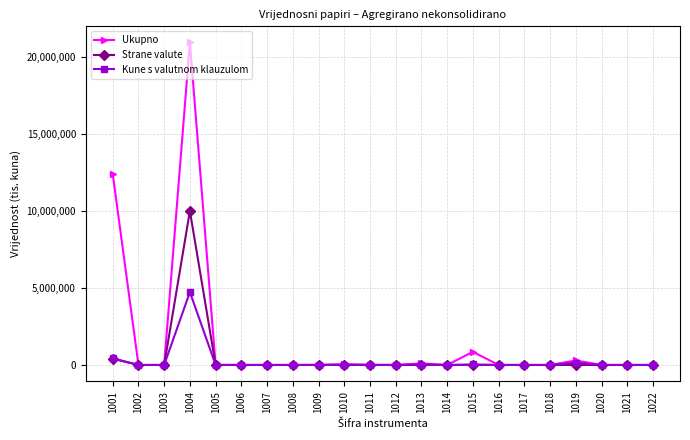

What is the maximum value for Strane valute?

10002941